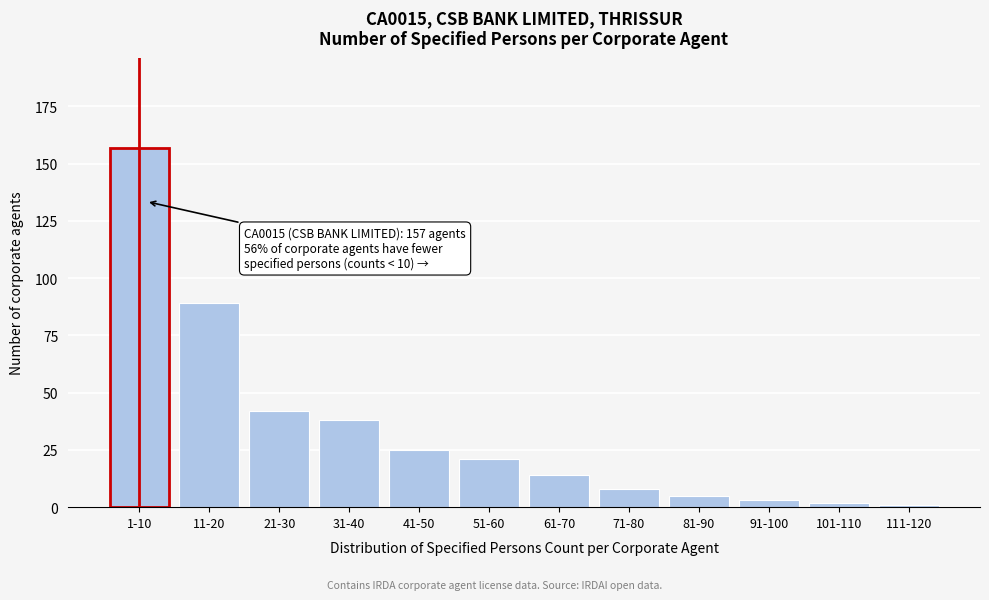

Reading left to right, transcribe all the data shown in this chart.

1-10=157	11-20=89	21-30=42	31-40=38	41-50=25	51-60=21	61-70=14	71-80=8	81-90=5	91-100=3	101-110=2	111-120=1